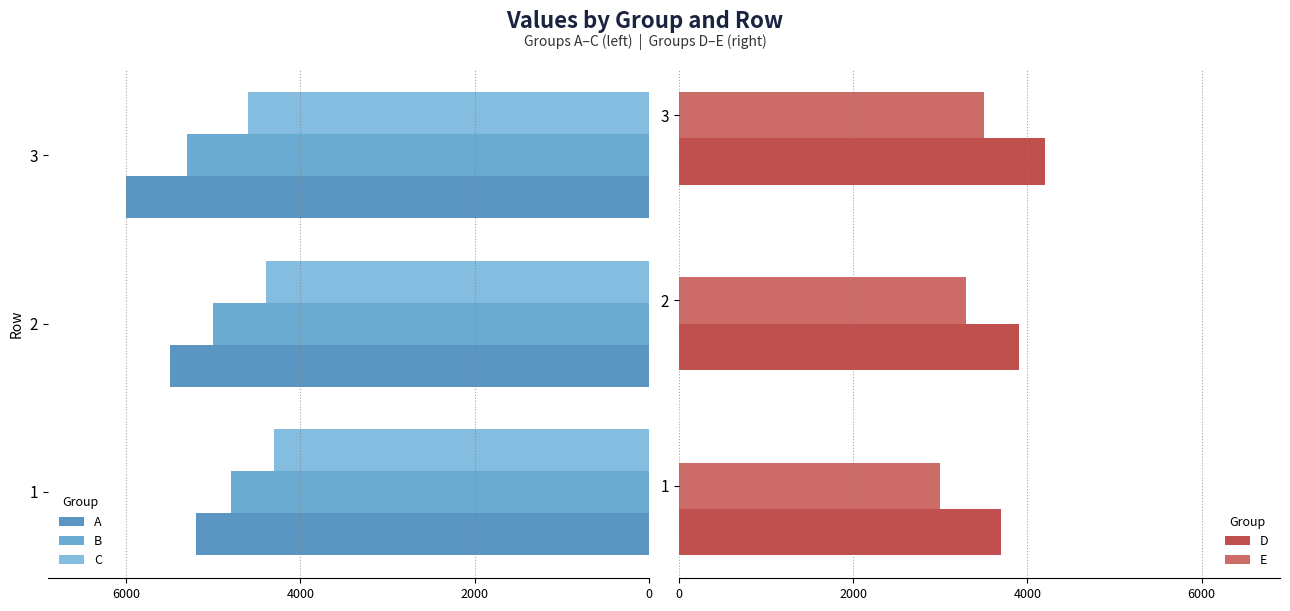

The value of E at 3 is 5053. True or false?

False